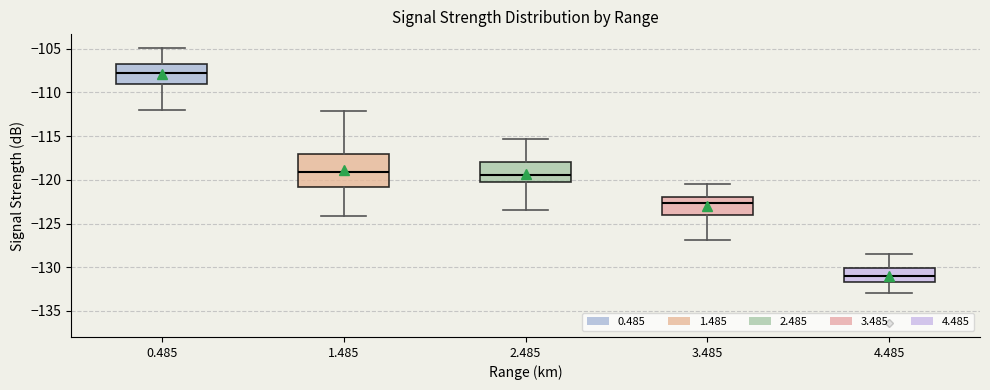

Where does the upper whisker of the box at x = 1.485 end on the y-axis? The values are not printed on the chart, so give them approximately, as read against the axis.

-112.0